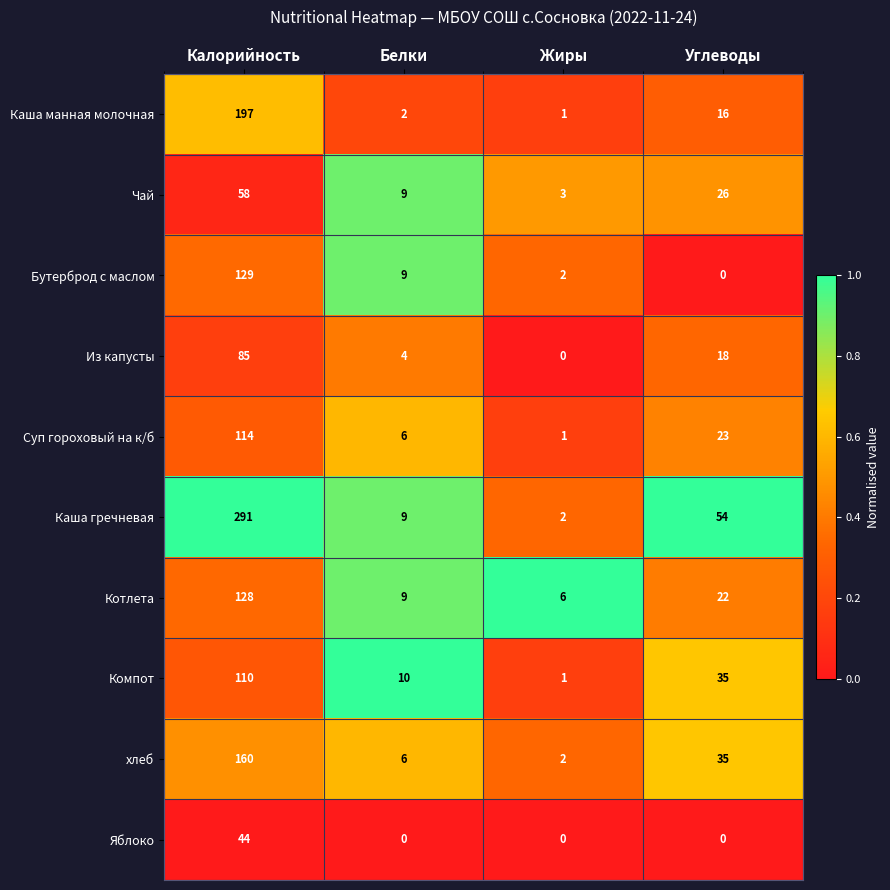

Where is Каша манная молочная nearest to the value 99?

Углеводы